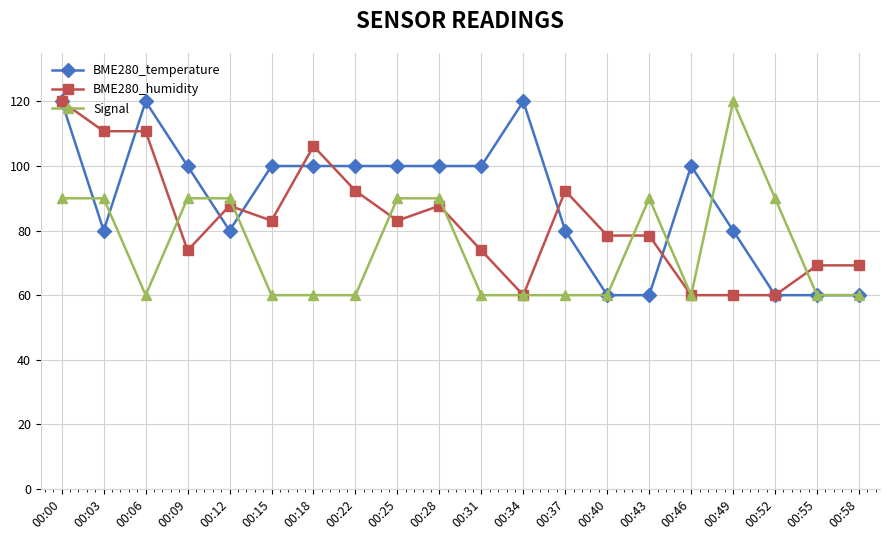

What is the value of the BME280_humidity point at the 16th from the left?

60.0